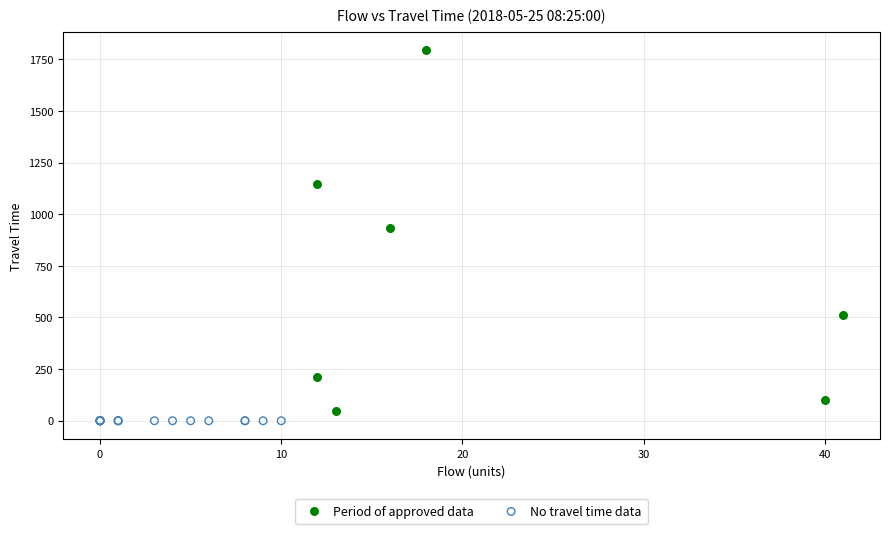

Which series contains the highest Y value?

Period of approved data